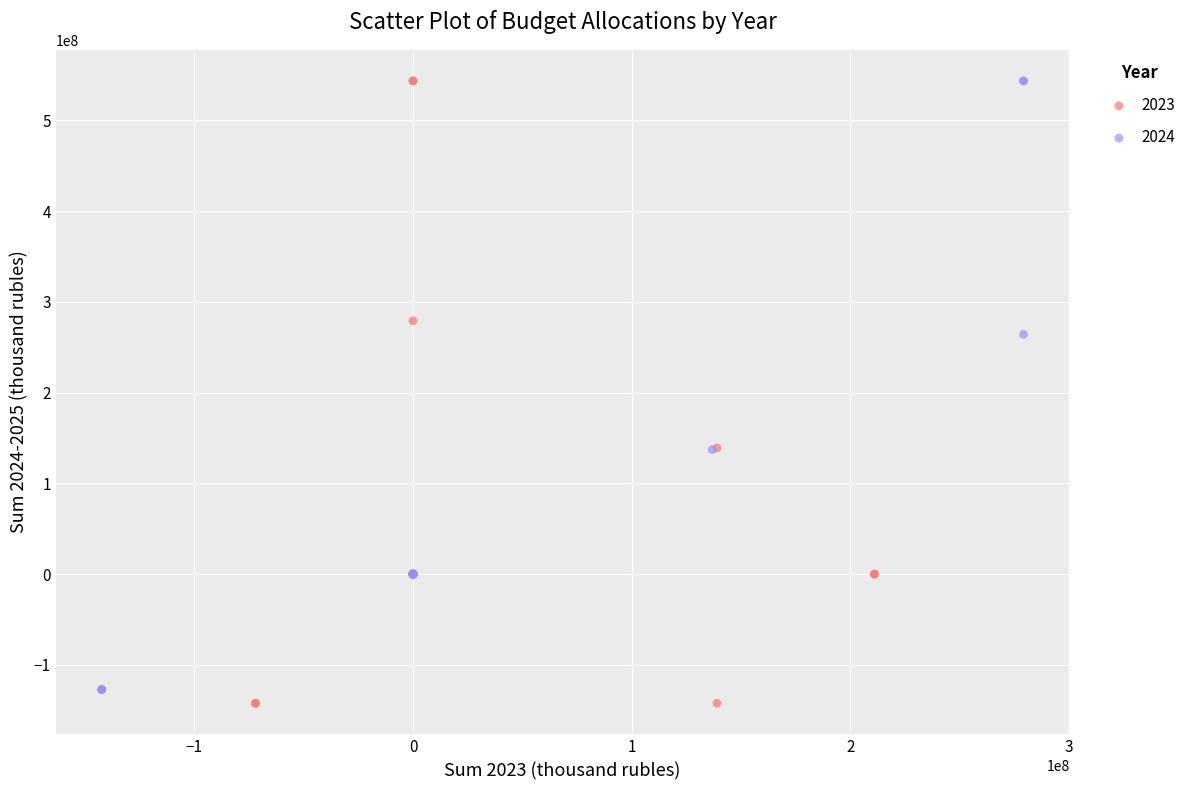

Which series reaches the minimum Y coordinate?

2023